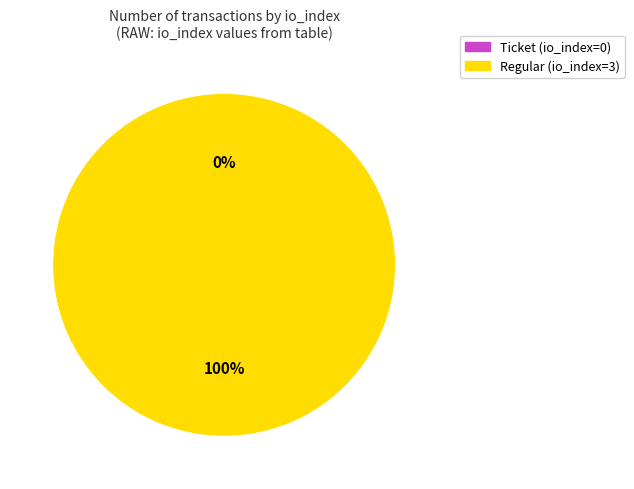

To the nearest percent, what percentage of the pie is Regular (direction=1, io_index=3)?

100%